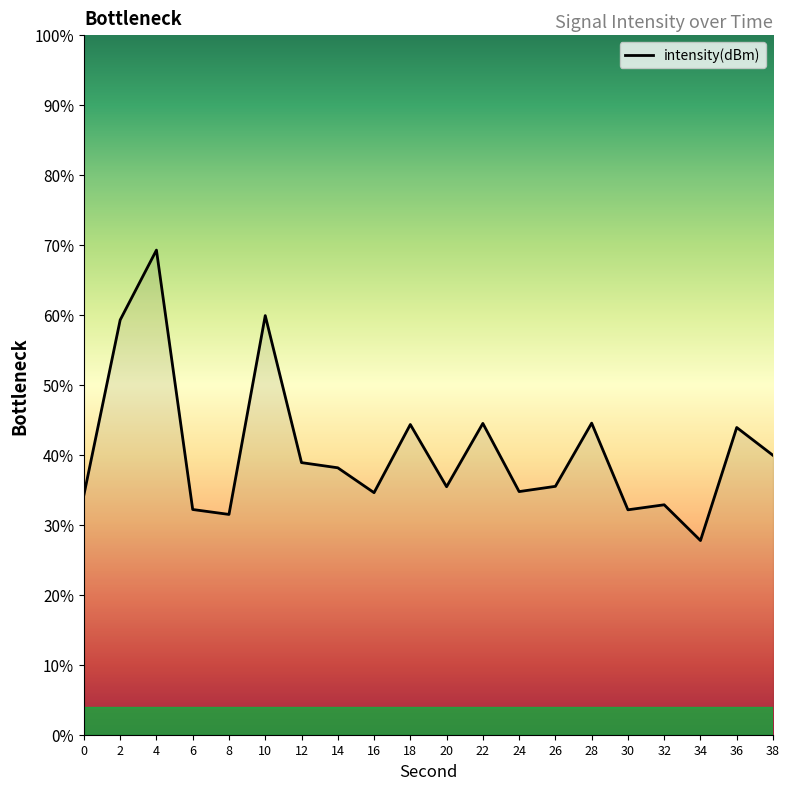

What is the difference between the maximum and minimum values?

41.5